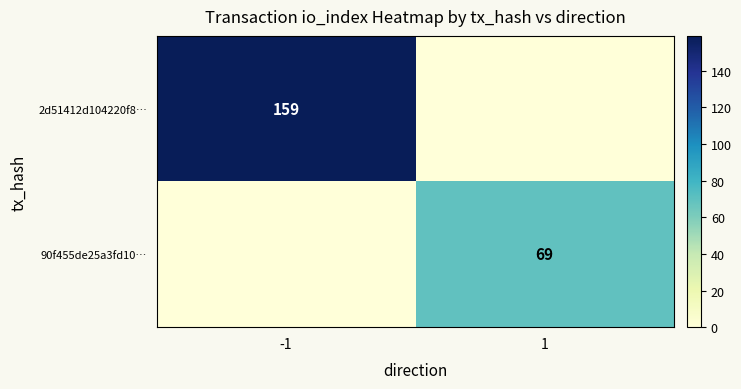

True or false: 2d51412d104220f8… has a value of 242 at -1.

False